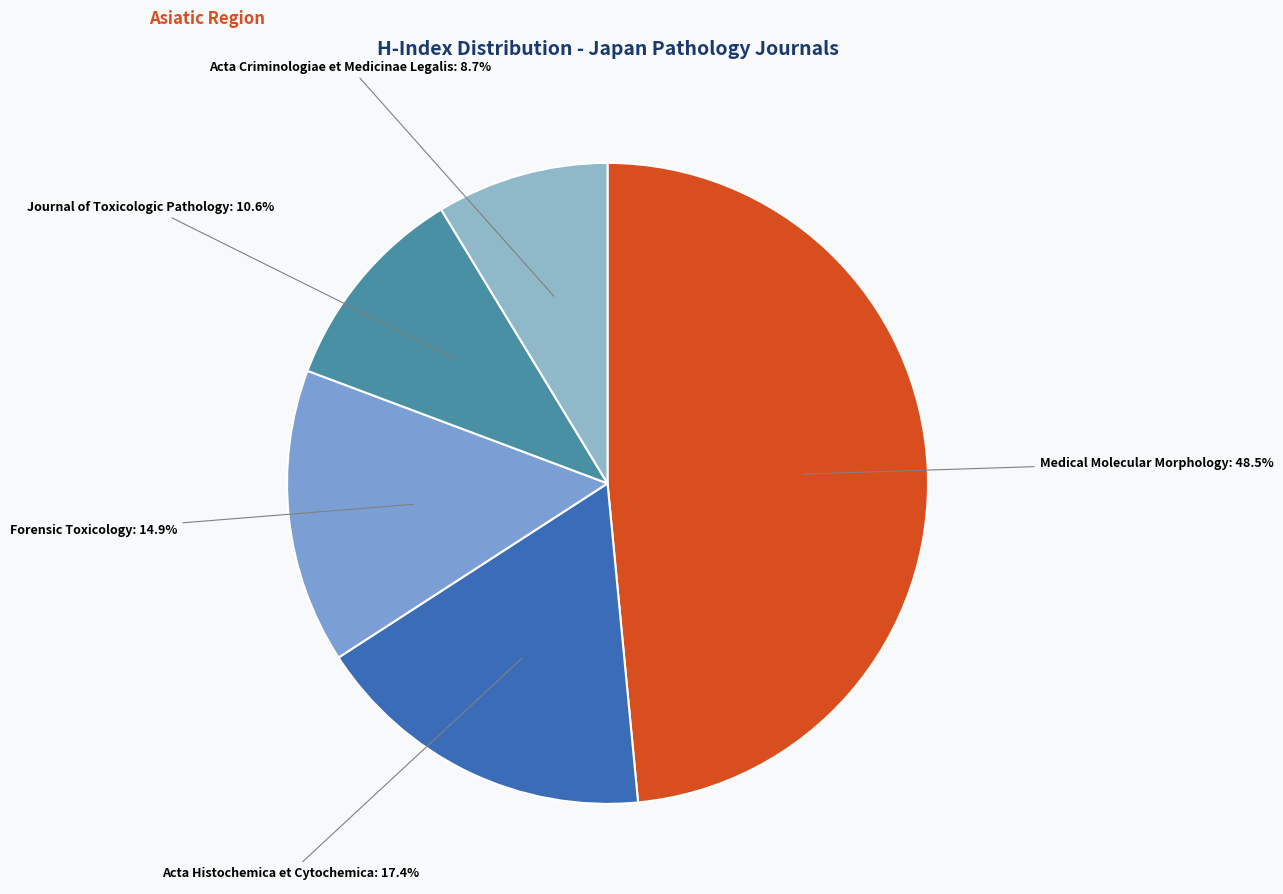

Count the number of slices in the pie.

5